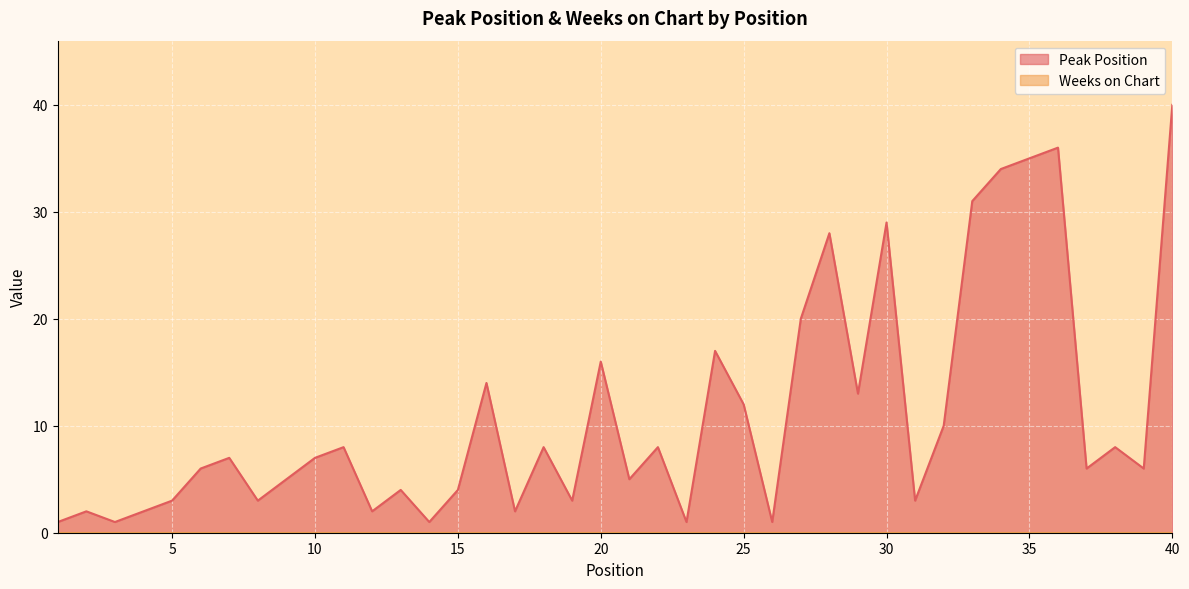

Reading left to right, transcribe all the data shown in this chart.

1=1	2=2	3=1	4=2	5=3	6=6	7=7	8=3	9=5	10=7	11=8	12=2	13=4	14=1	15=4	16=14	17=2	18=8	19=3	20=16	21=5	22=8	23=1	24=17	25=12	26=1	27=20	28=28	29=13	30=29	31=3	32=10	33=31	34=34	35=35	36=36	37=6	38=8	39=6	40=40